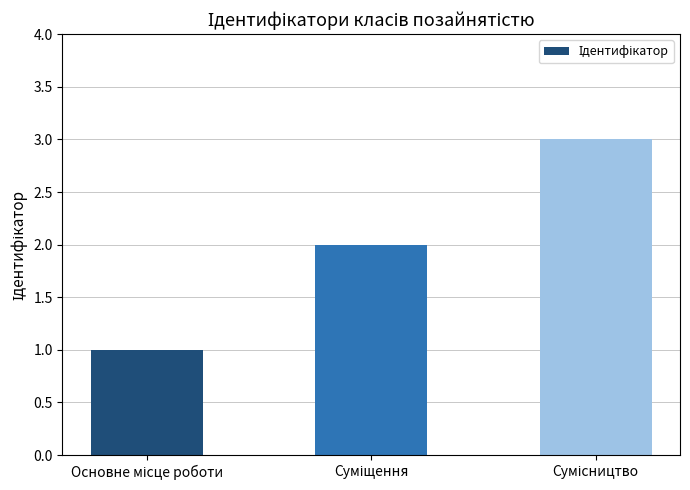

What is the minimum value shown in the chart?

1